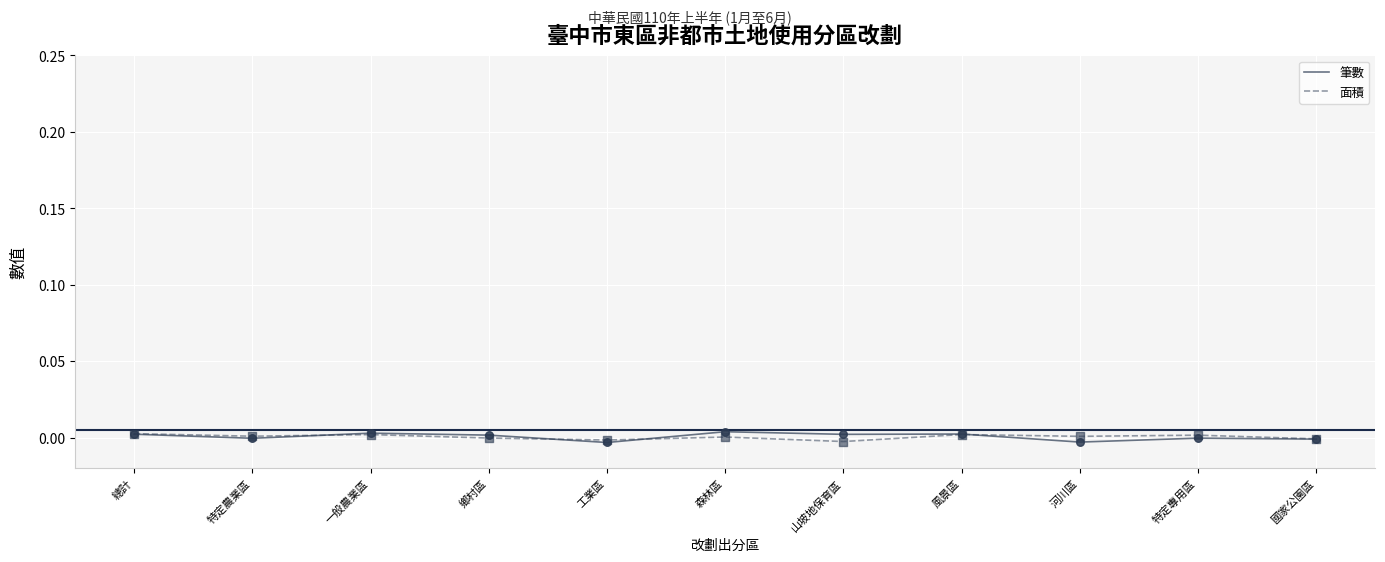

The value of 面積 at 鄉村區 is -0.0. True or false?

True